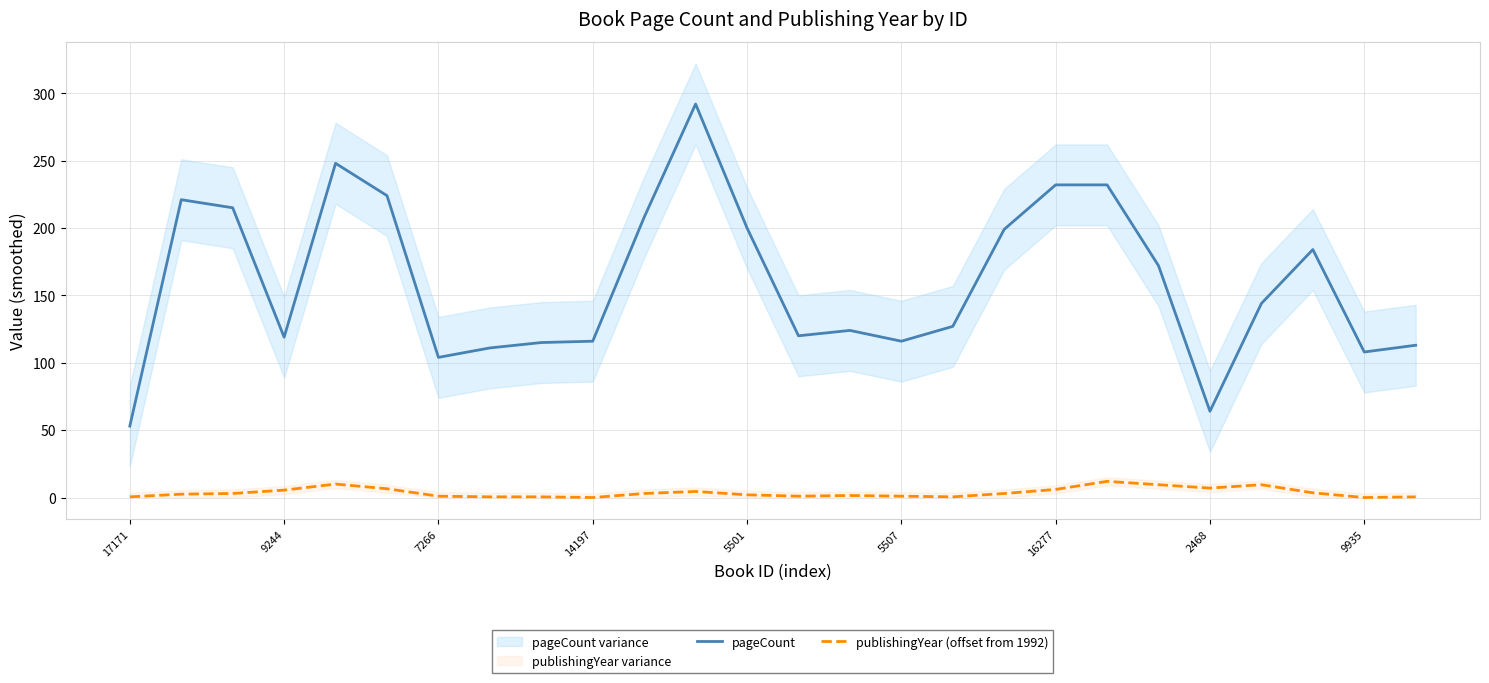

What is the difference between the second highest and minimum values in the publishingYear (offset from 1992) series?

10.0